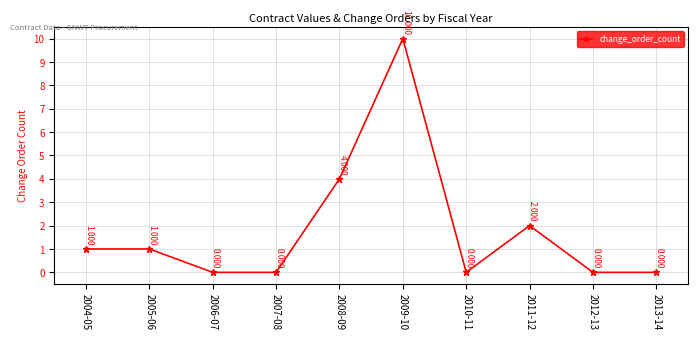

What is the change in value from 2009-10 to 2012-13?

-10